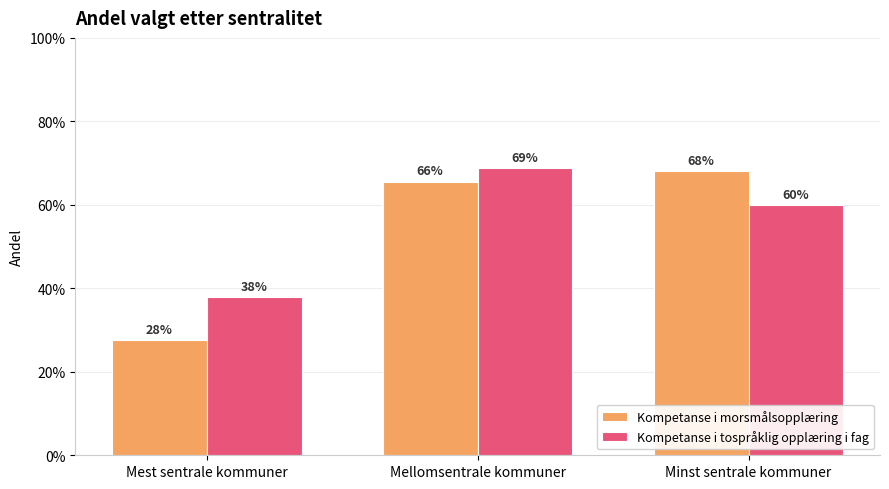

What are all the series names shown in the legend?

Kompetanse i morsmålsopplæring, Kompetanse i tospråklig opplæring i fag